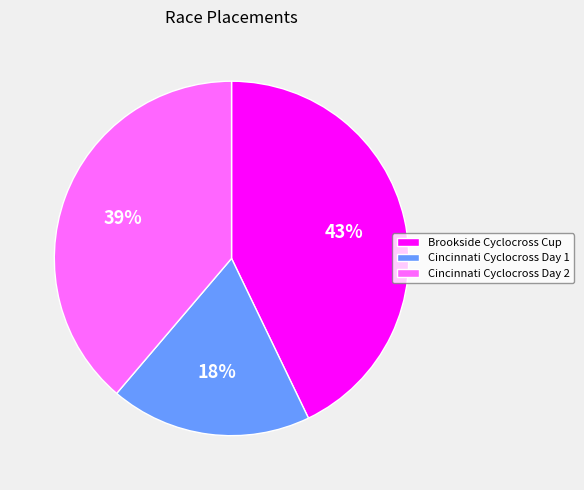

Does any single category account for the majority?

No